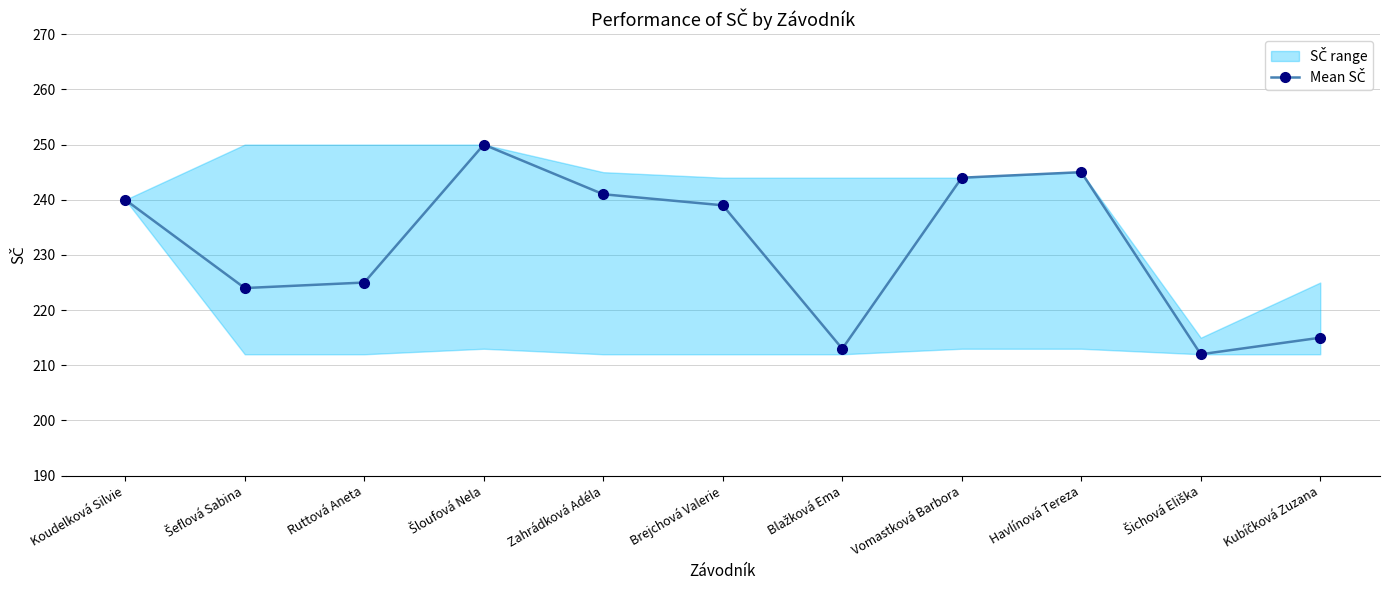

True or false: the data shows 109 at Zahrádková Adéla.

False